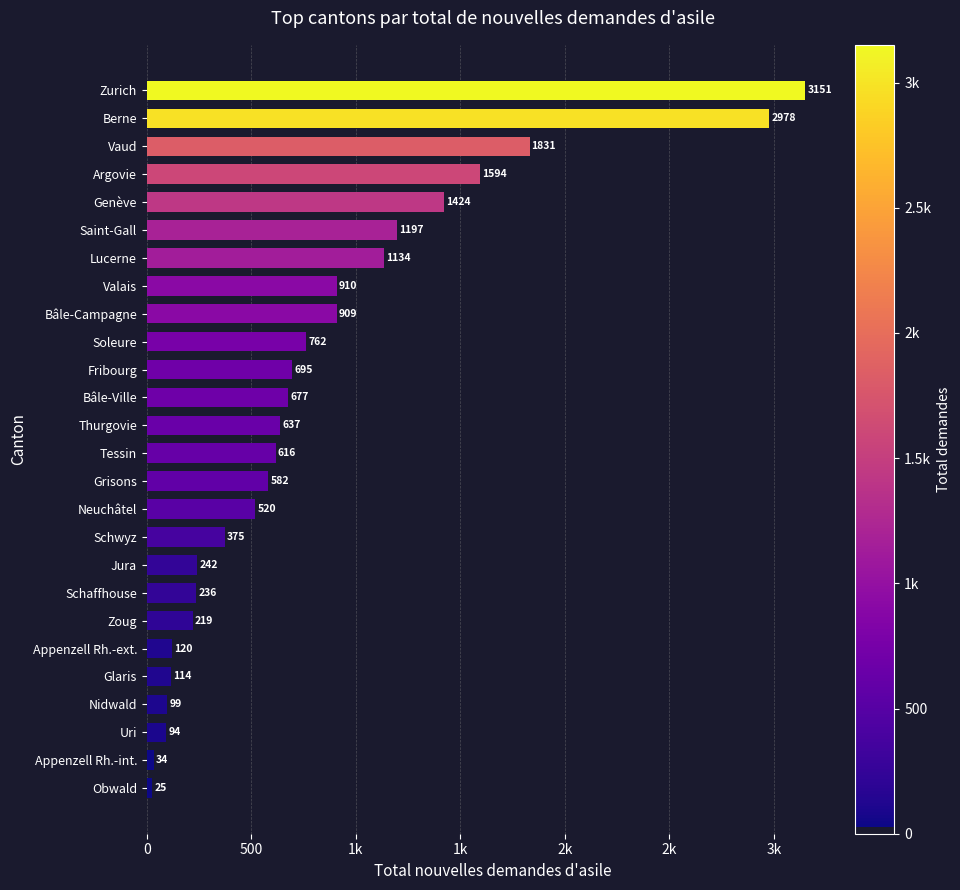

Where does the data first go above 637?

Bâle-Ville